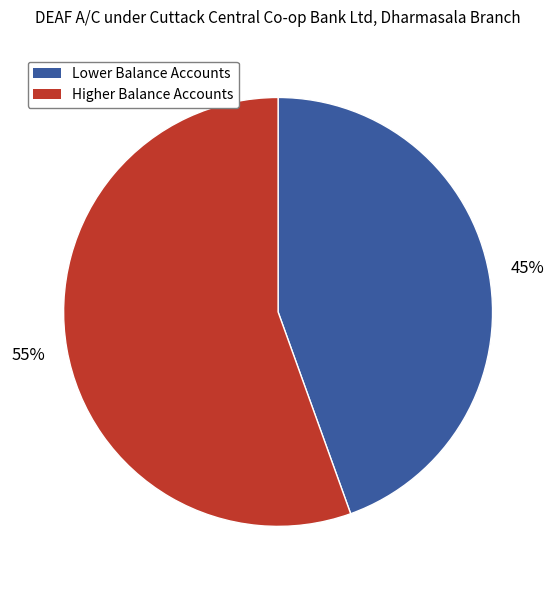

To the nearest percent, what is the average slice percentage?

50%